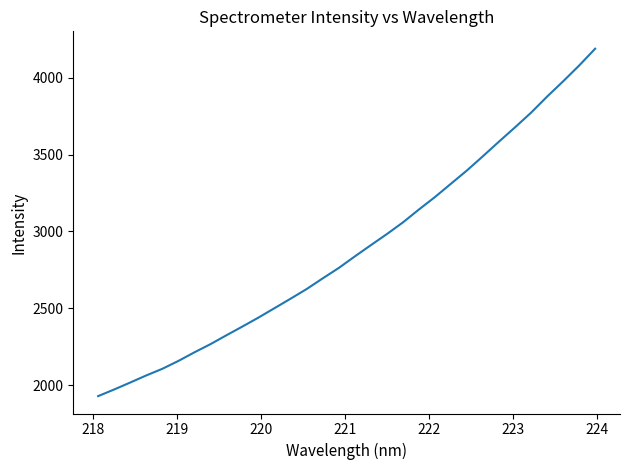

What is the maximum value shown in the chart?

4189.0